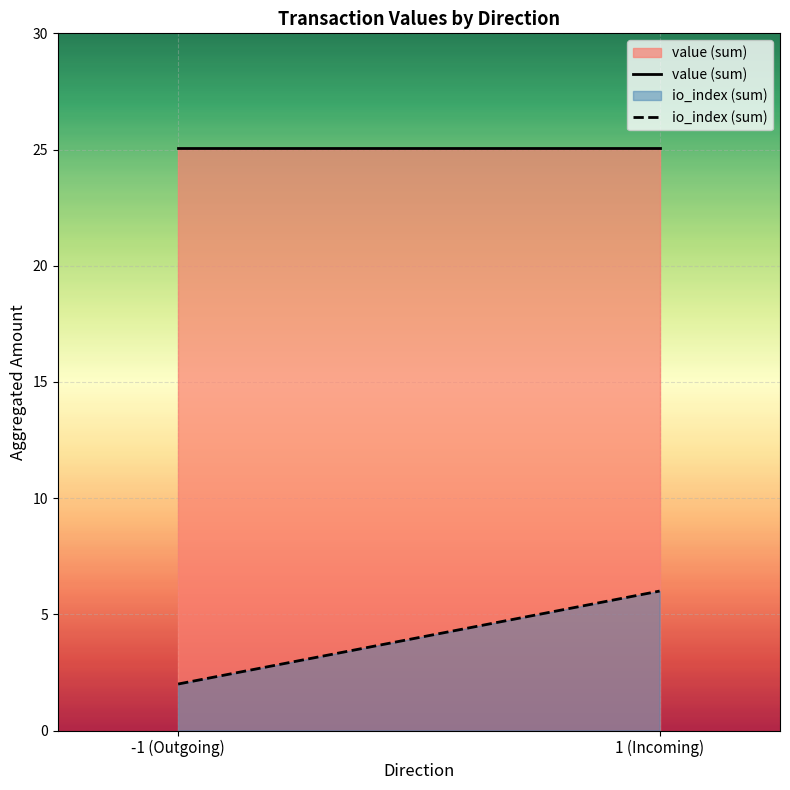

What is the highest value of the value (sum) series?

25.1